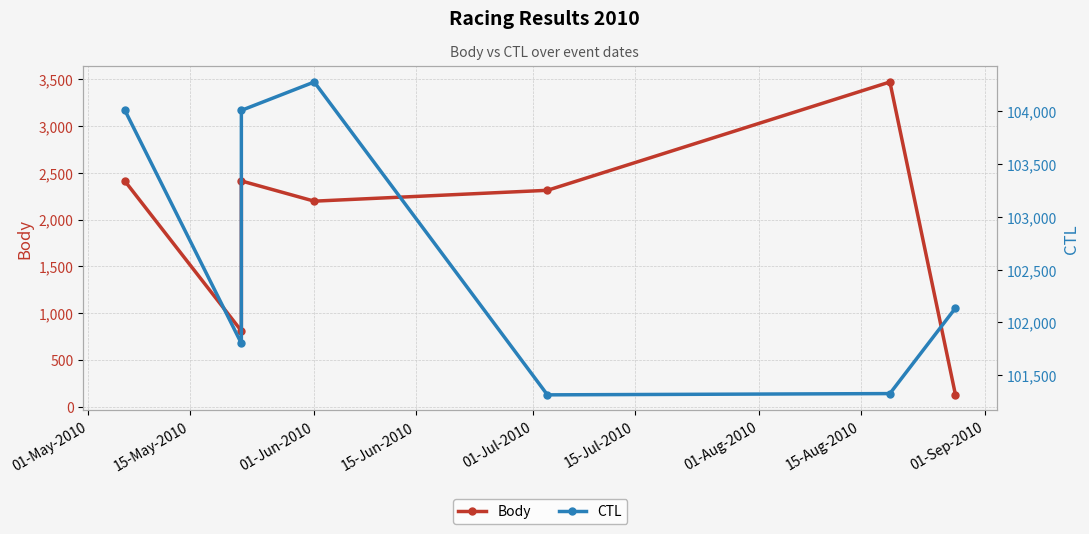

Reading left to right, transcribe all the data shown in this chart.

Body: 2412	810	2412	2196	2312	3469	127
CTL: 104013	101802	104010	104279	101314	101326	102137